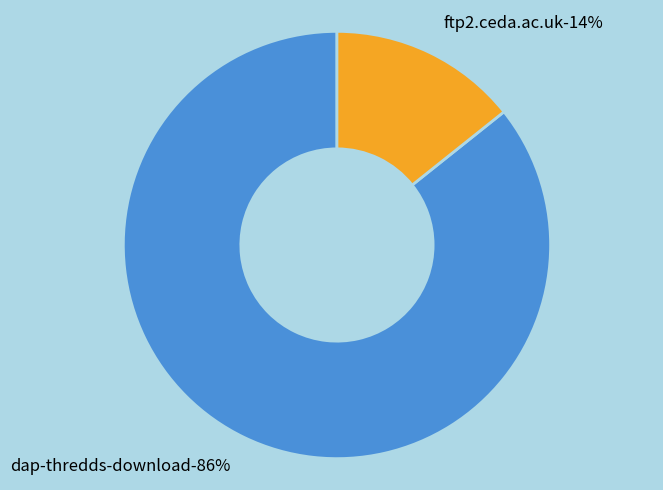

Which category accounts for the majority?

dap-thredds-download